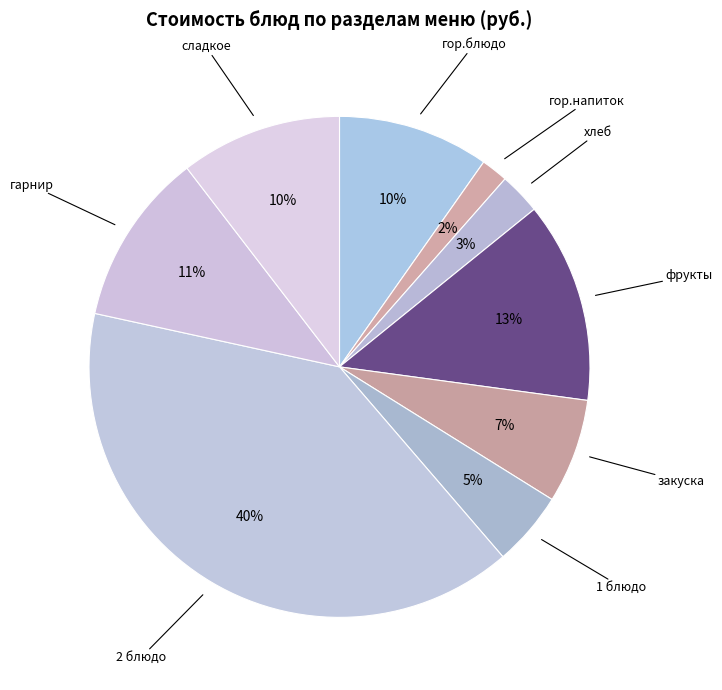

How many segments does this pie chart have?

9